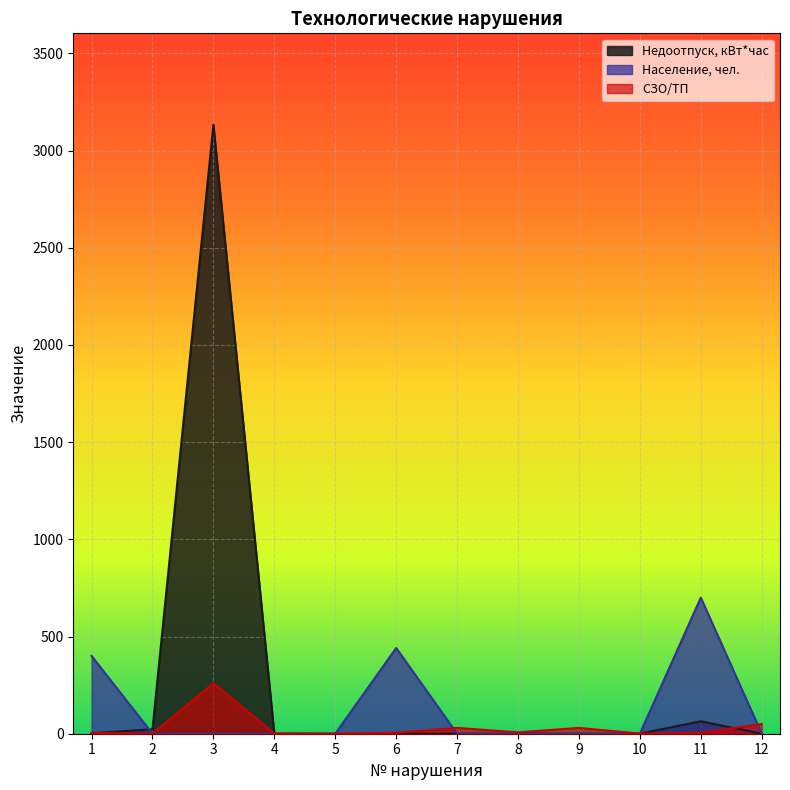

Reading left to right, extract all data points from this chart.

Недоотпуск, кВт*час: 2.0	22.8	3133.0	0.0	0.0	0.0	0.0	0.0	0.0	0.0	63.9	0.0
Население, чел.: 400.0	0.0	0.0	0.0	0.0	441.0	0.0	0.0	0.0	0.0	700.0	0.0
СЗО/ТП: 5.0	0.0	260.0	1.0	0.0	5.0	30.0	7.0	30.0	0.5	5.0	50.0